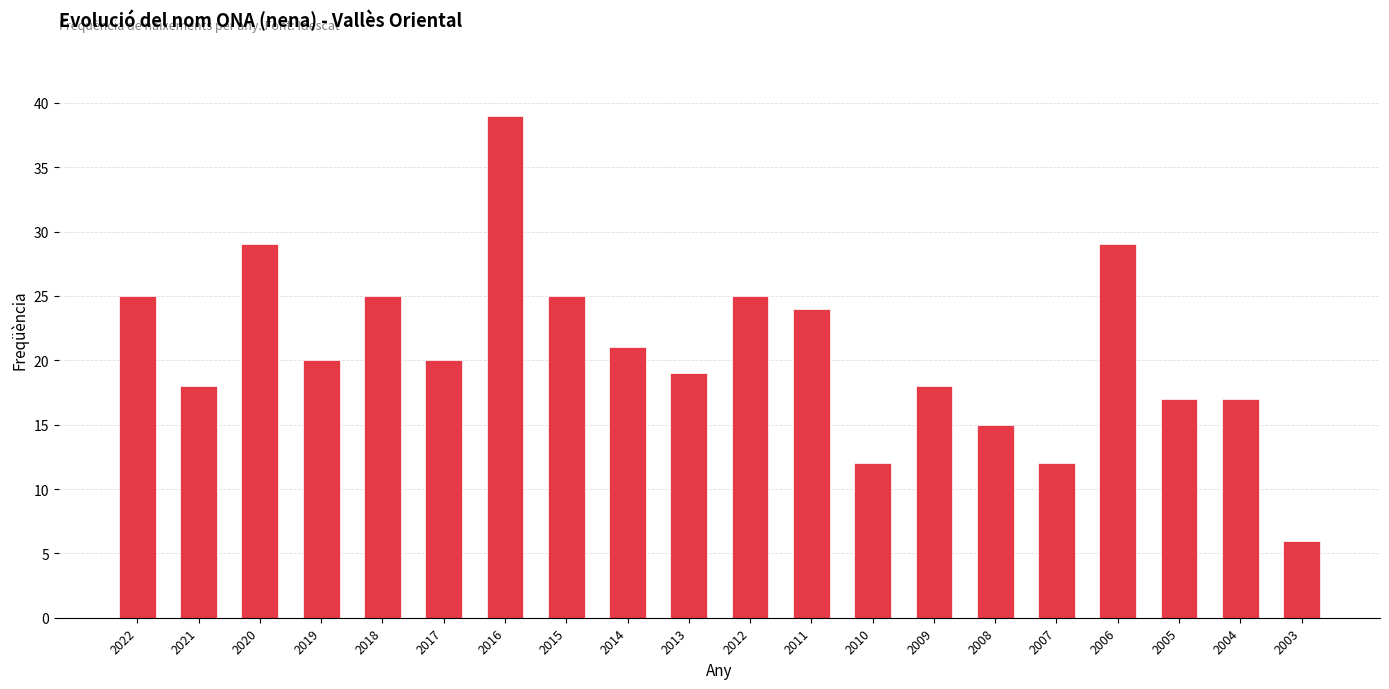

True or false: the data shows 34 at 2022.

False